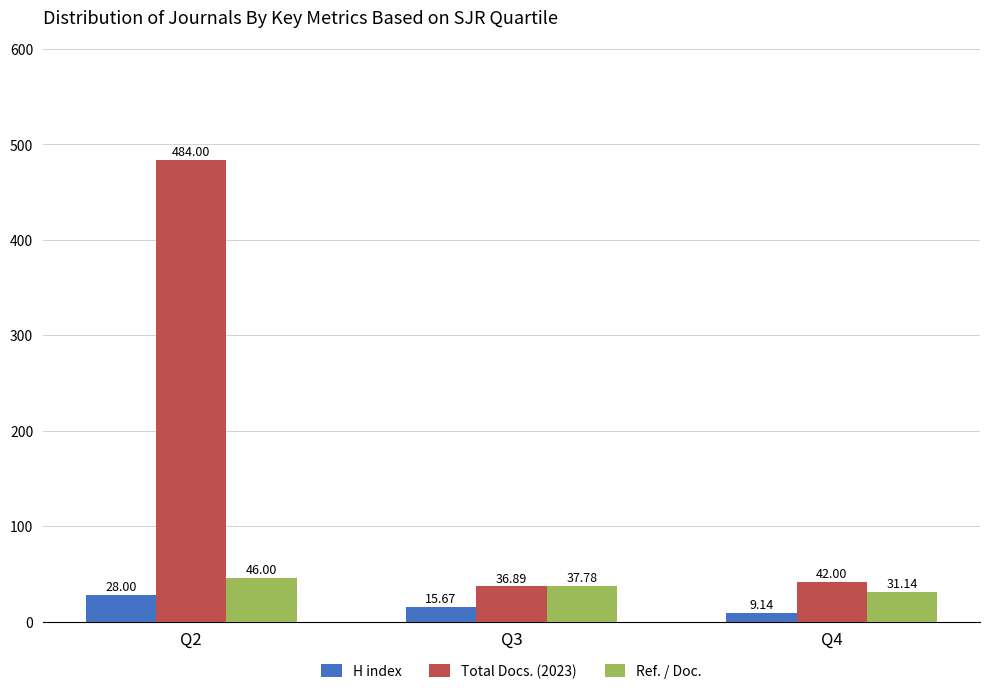

The Total Docs. (2023) series shows 747.9 at Q2. True or false?

False